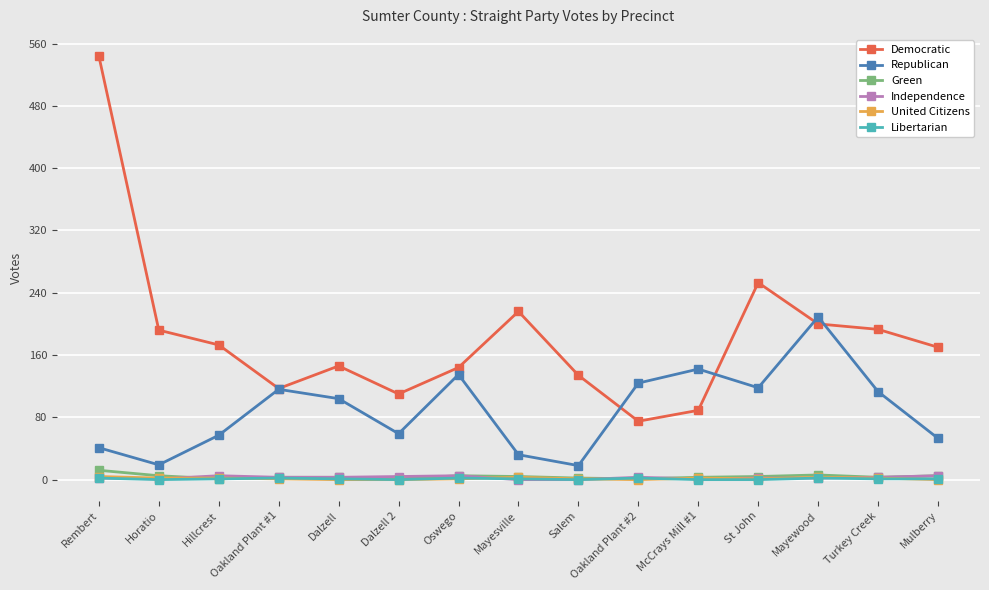

How many data points in Independence are less than 3?

7